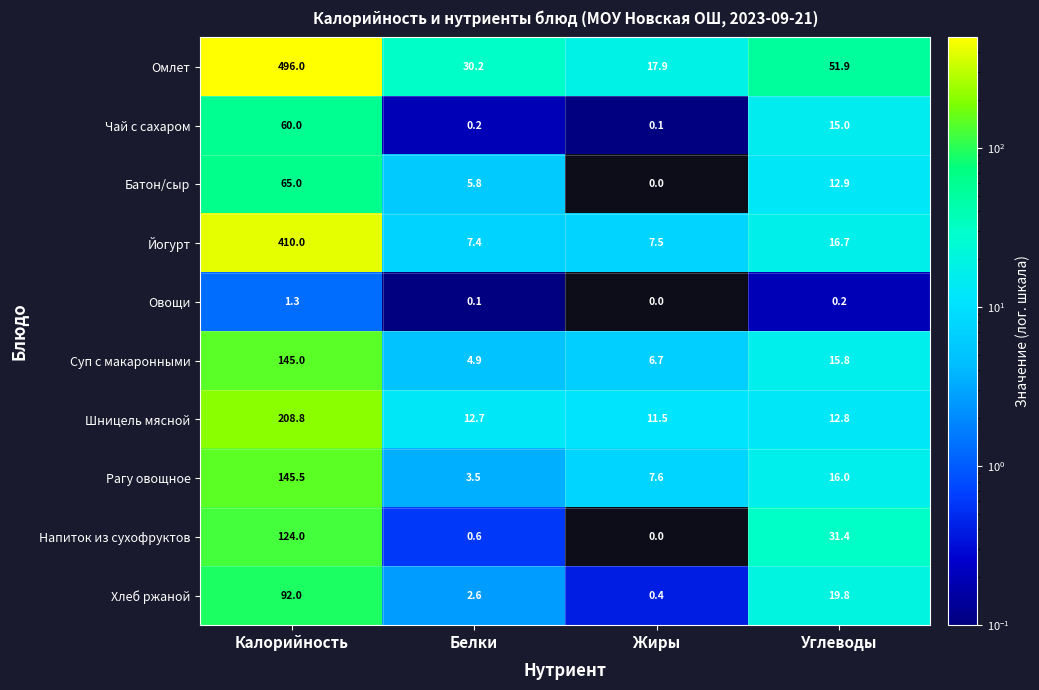

Between Белки and Углеводы, which series saw the biggest shift?

Напиток из сухофруктов